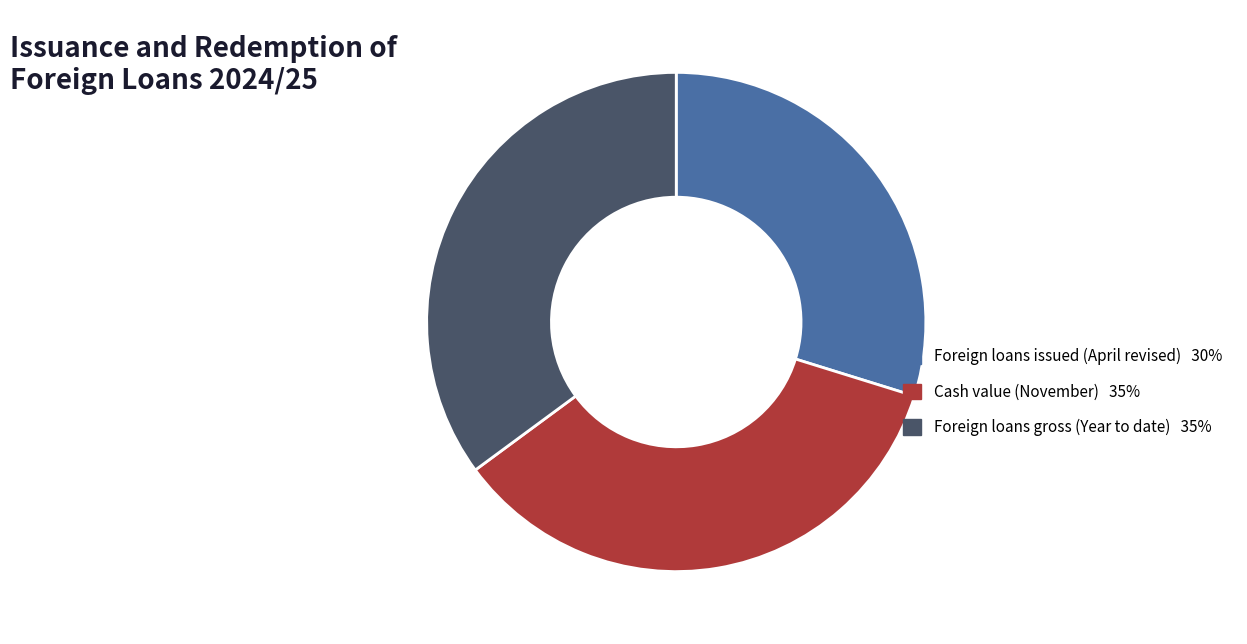

What is the smallest slice in the pie chart?

Foreign loans issued (April revised) 30%